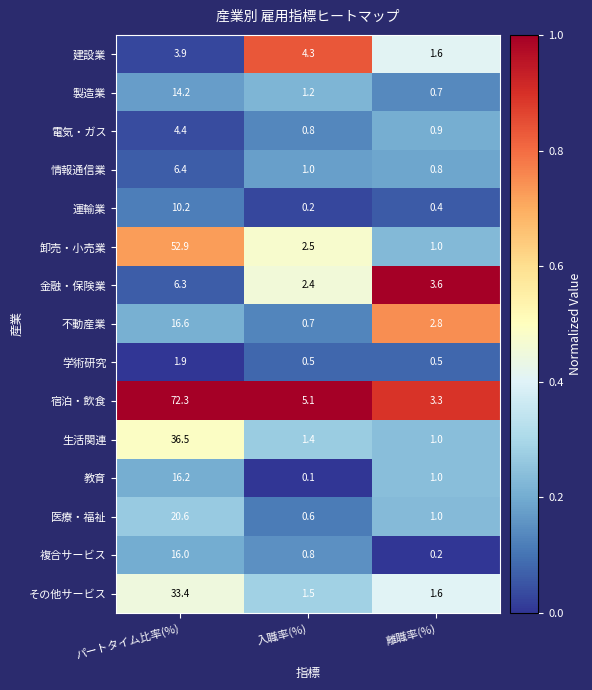

True or false: 電気・ガス has a value of 6.9 at パートタイム比率(%).

False